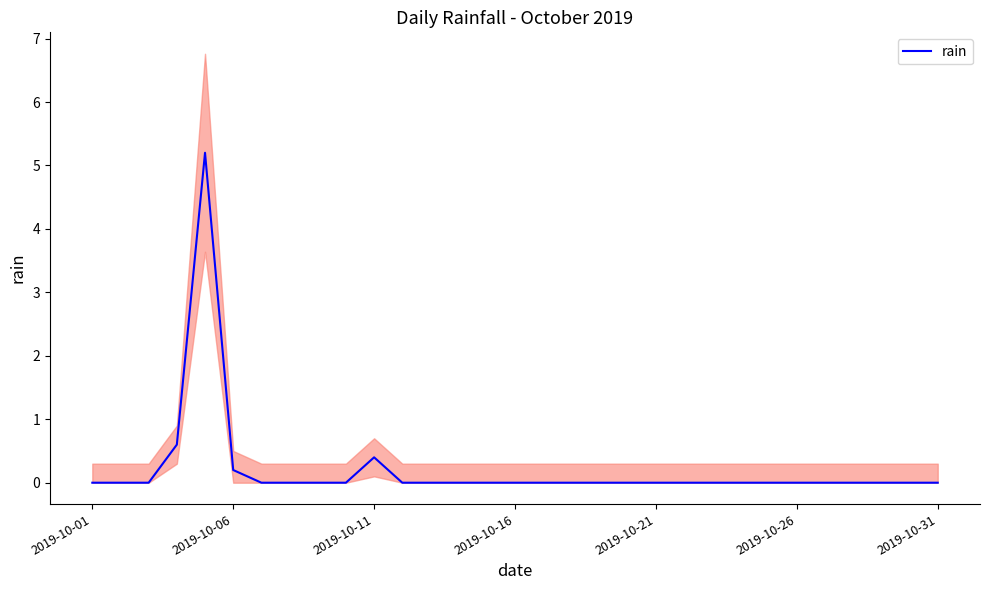

How many values exceed 0?

4